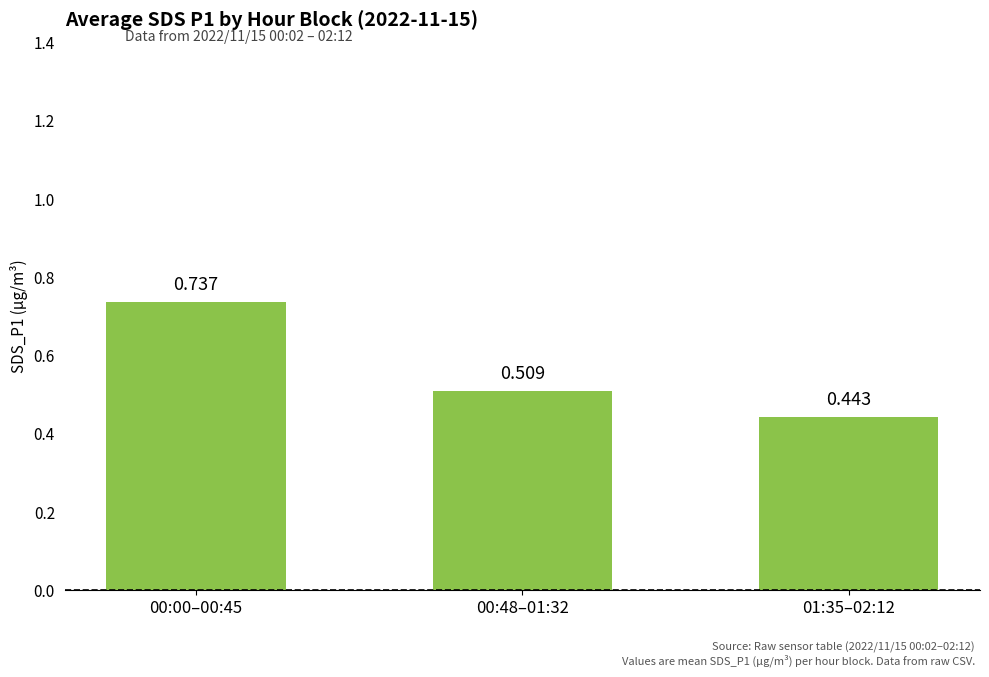

Count the number of categories in the chart.

3